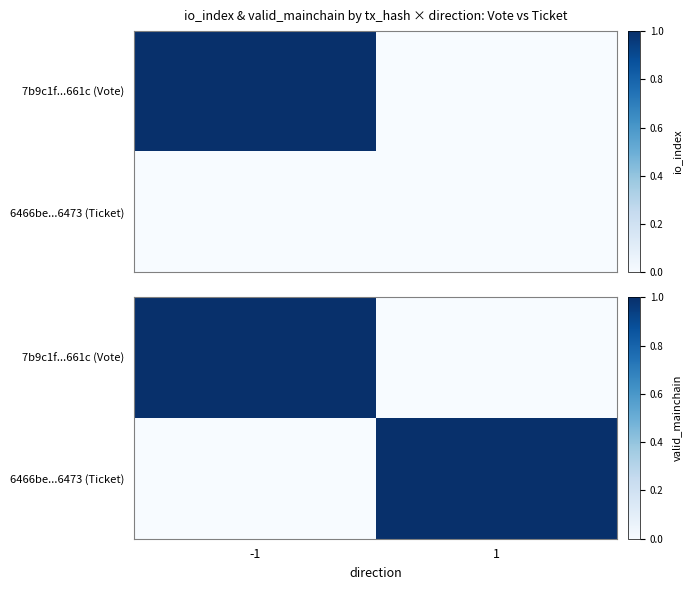

At which label does 7b9c1f...661c (Vote) reach its peak?

-1